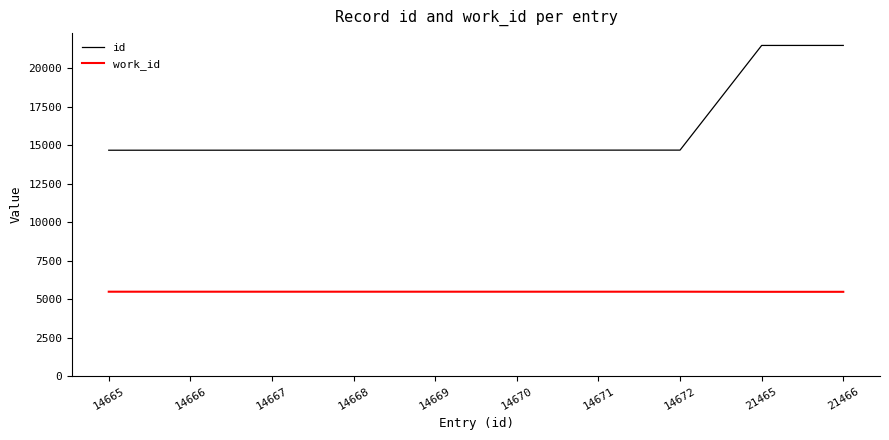

List the series in order of their overall mean, highest first.

id, work_id